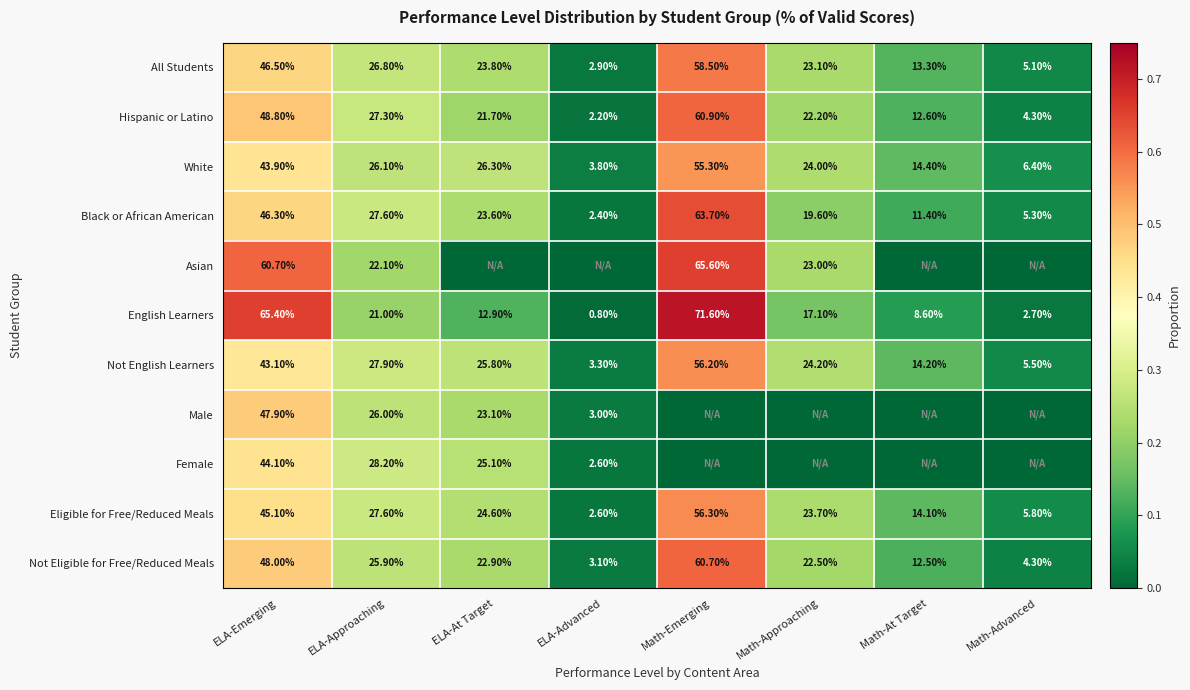

Between Math-Emerging and Math-At Target, which is larger?

Math-Emerging